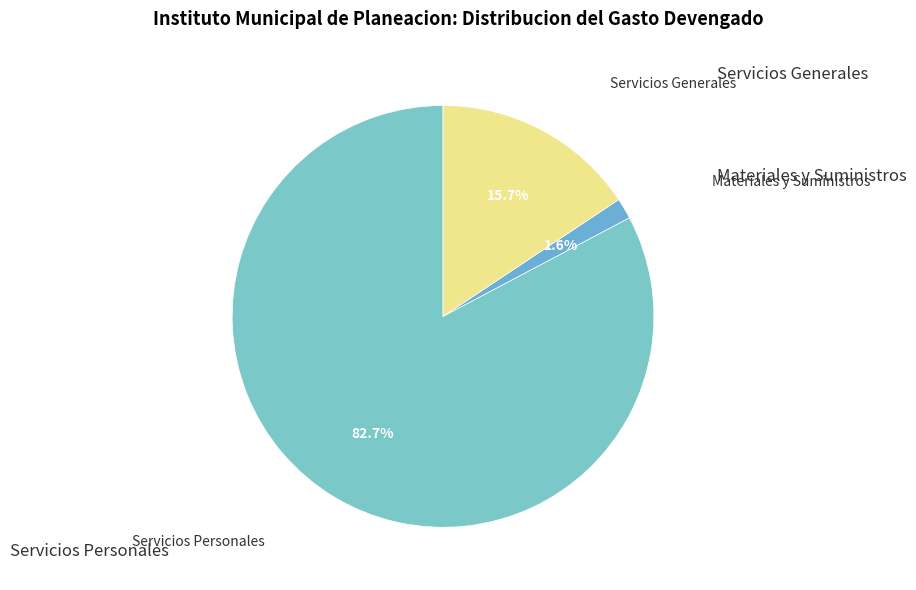

To the nearest percent, what is the average slice percentage?

33%